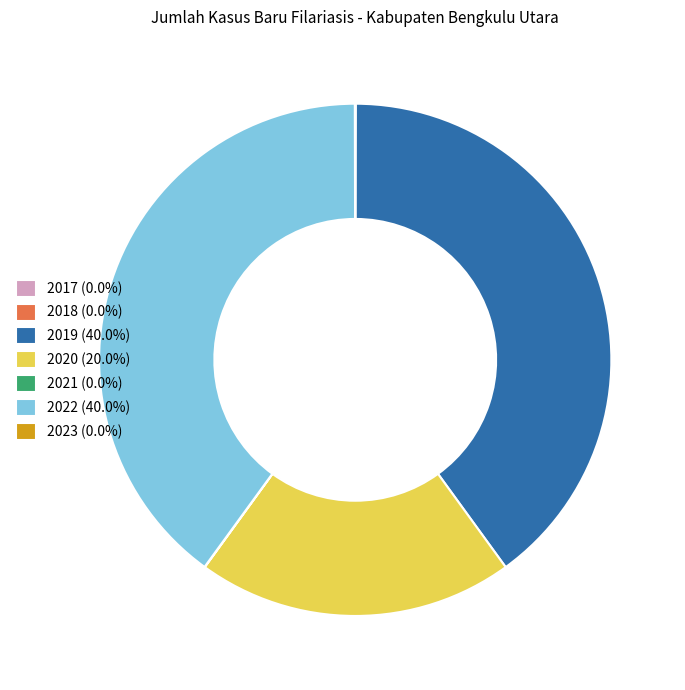

Is there a majority slice in this chart?

No